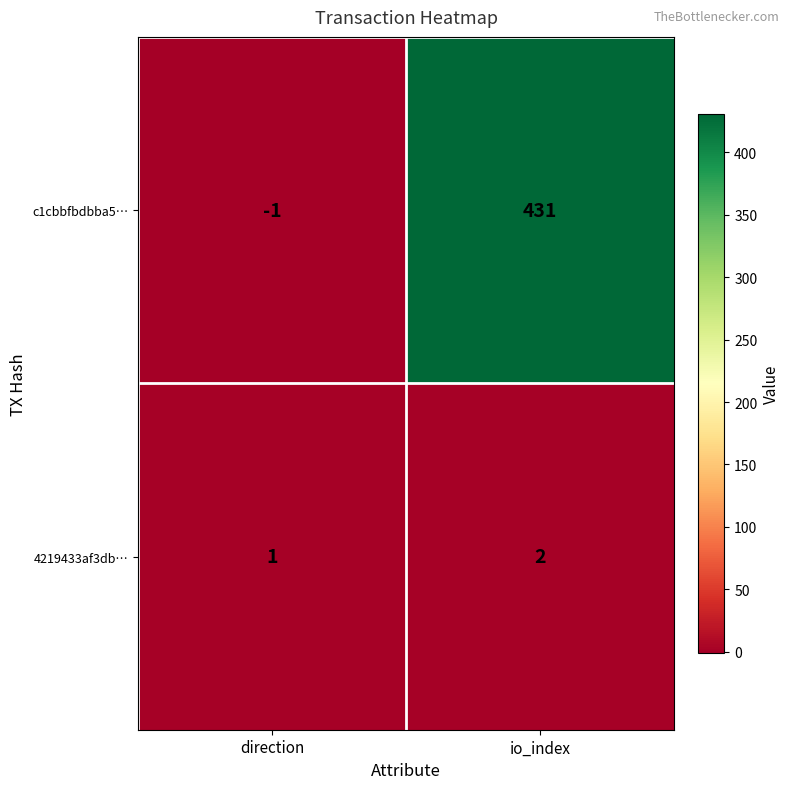

What is the sum of all c1cbbfbdbba5… values?

430